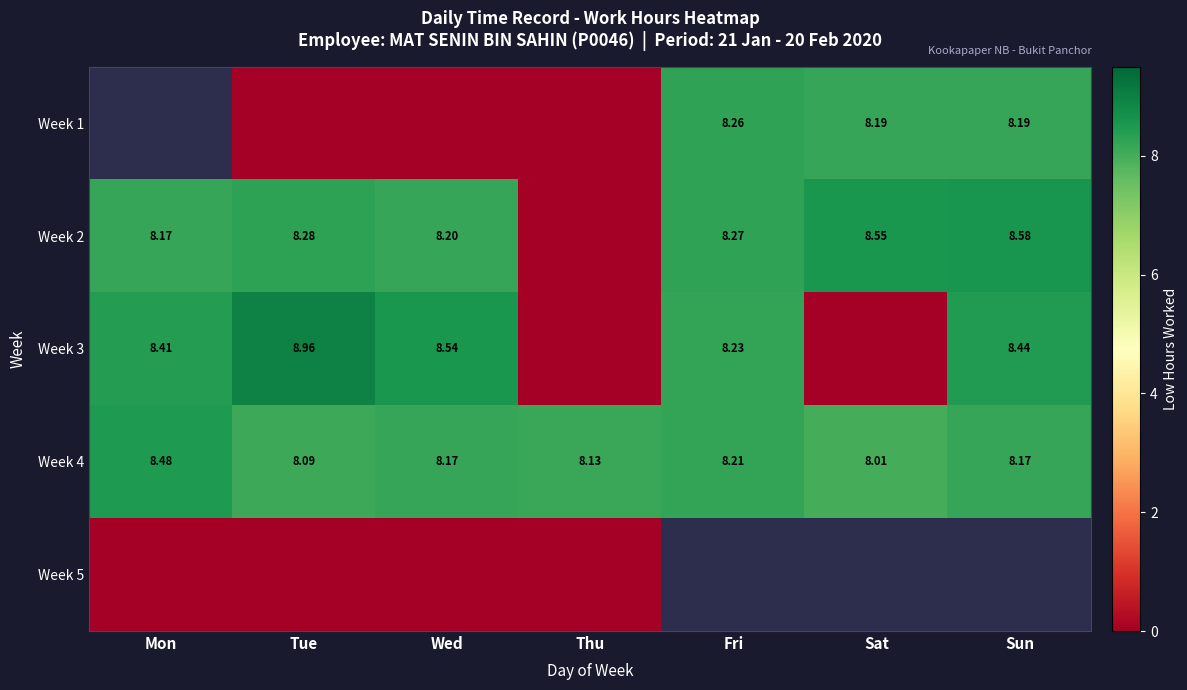

Where is Week 4 nearest to the value 8?

Sat